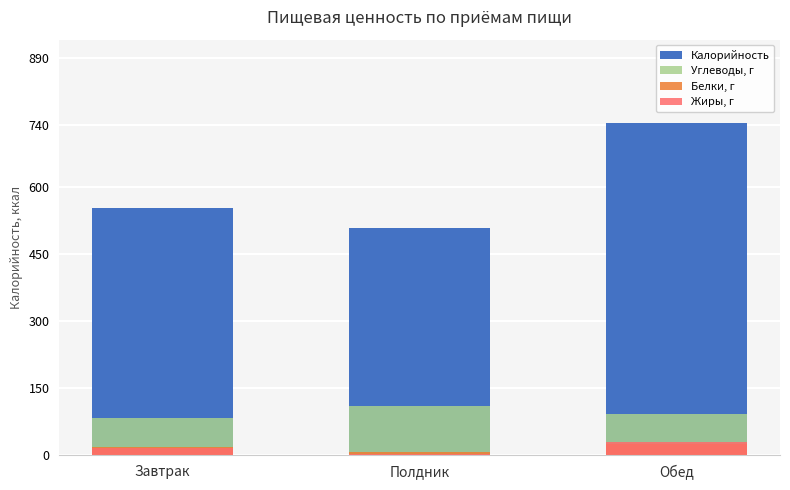

Reading left to right, extract all data points from this chart.

Калорийность: Завтрак=553.2	Полдник=509.7	Обед=744.7
Углеводы, г: Завтрак=83.2	Полдник=109.7	Обед=92.6
Белки, г: Завтрак=17.3	Полдник=8.2	Обед=25.1
Жиры, г: Завтрак=16.1	Полдник=3.4	Обед=28.8